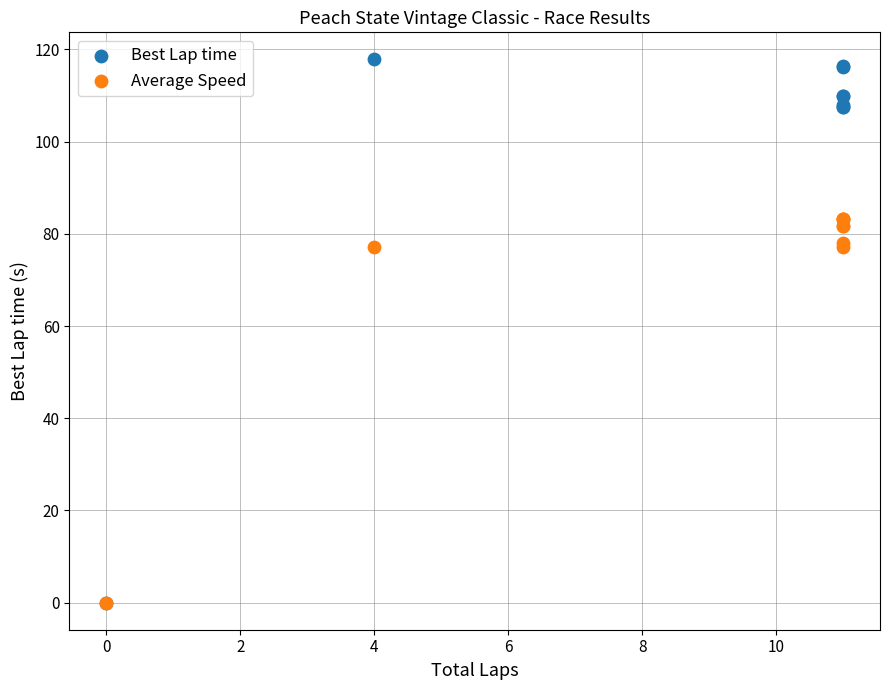

What are all the series names shown in the legend?

Best Lap time, Average Speed